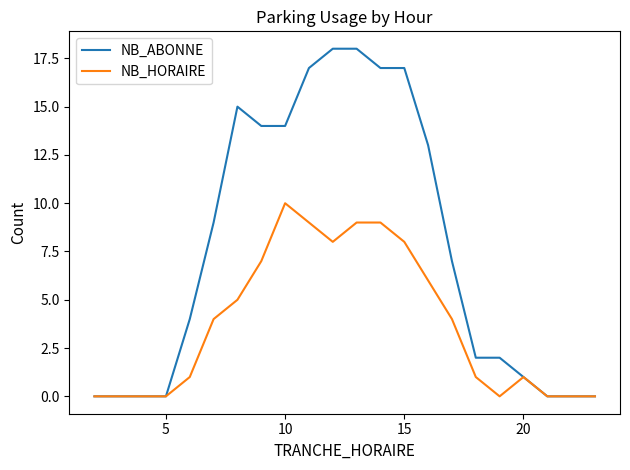

What is the greatest value displayed?

18